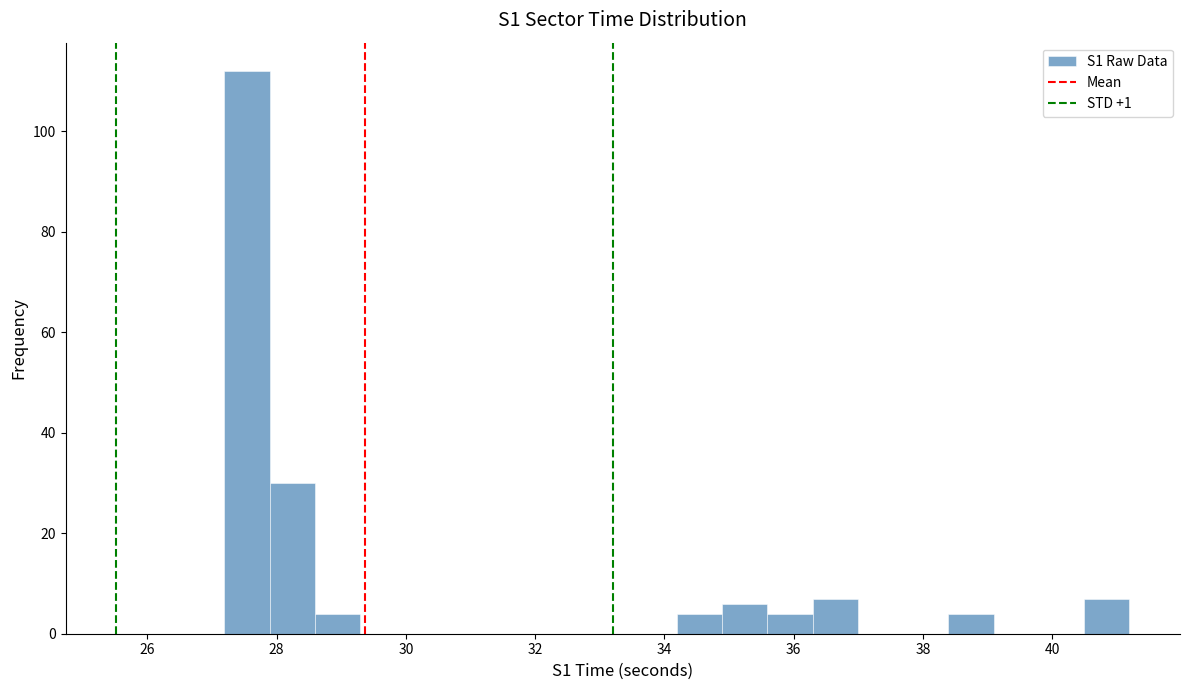

Around what value on the x-axis is the tallest bar? Give the approximate position of its centre, as read against the axis.

27.6